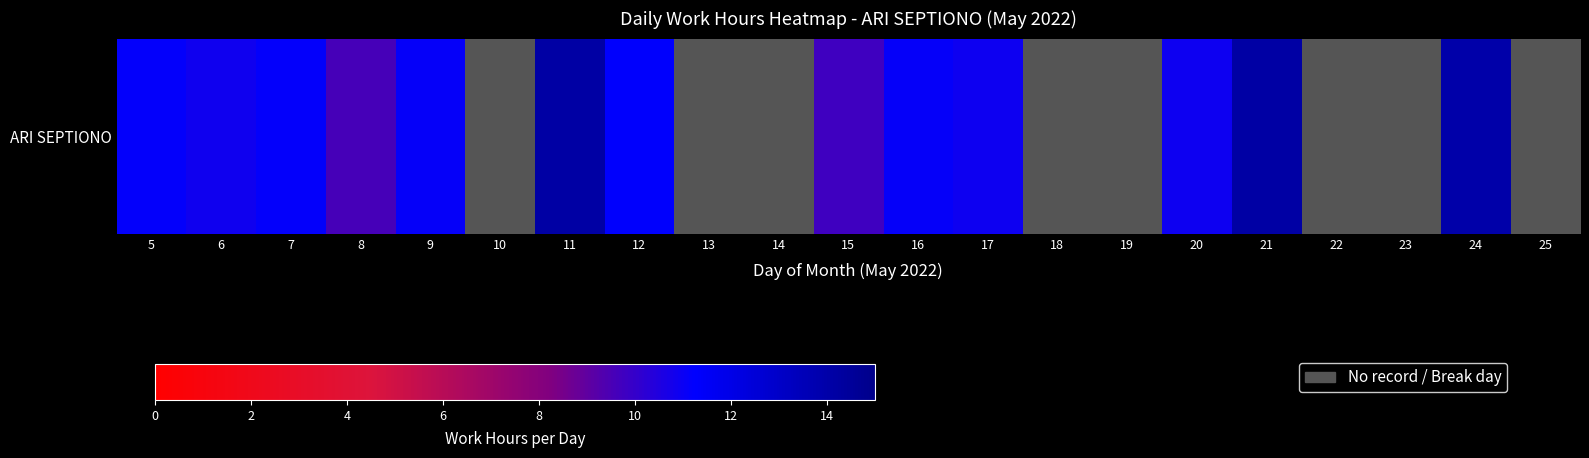

Which category has the highest value across all series?

11